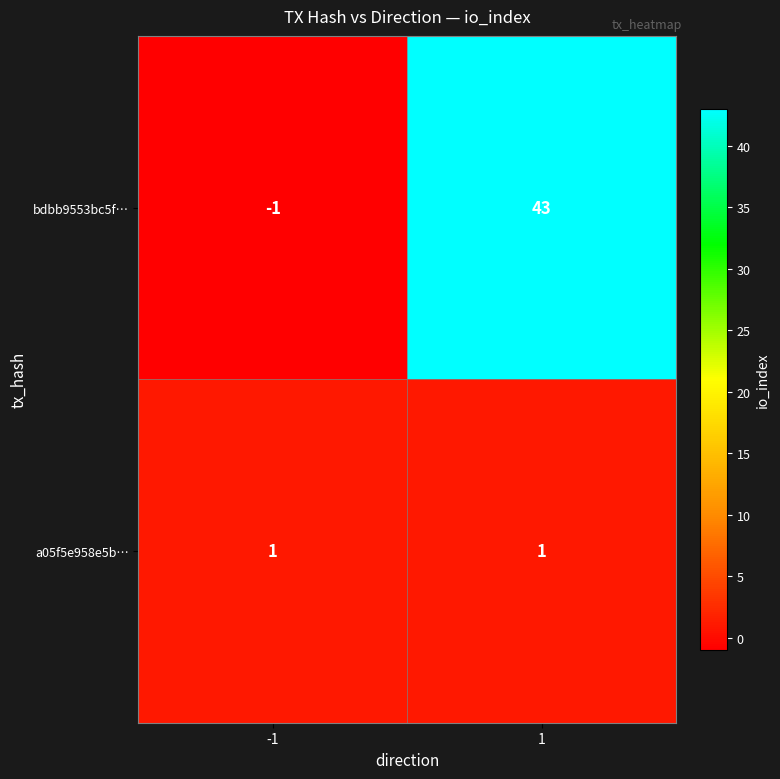

List the series in order of their peak value, highest first.

bdbb9553bc5f…, a05f5e958e5b…